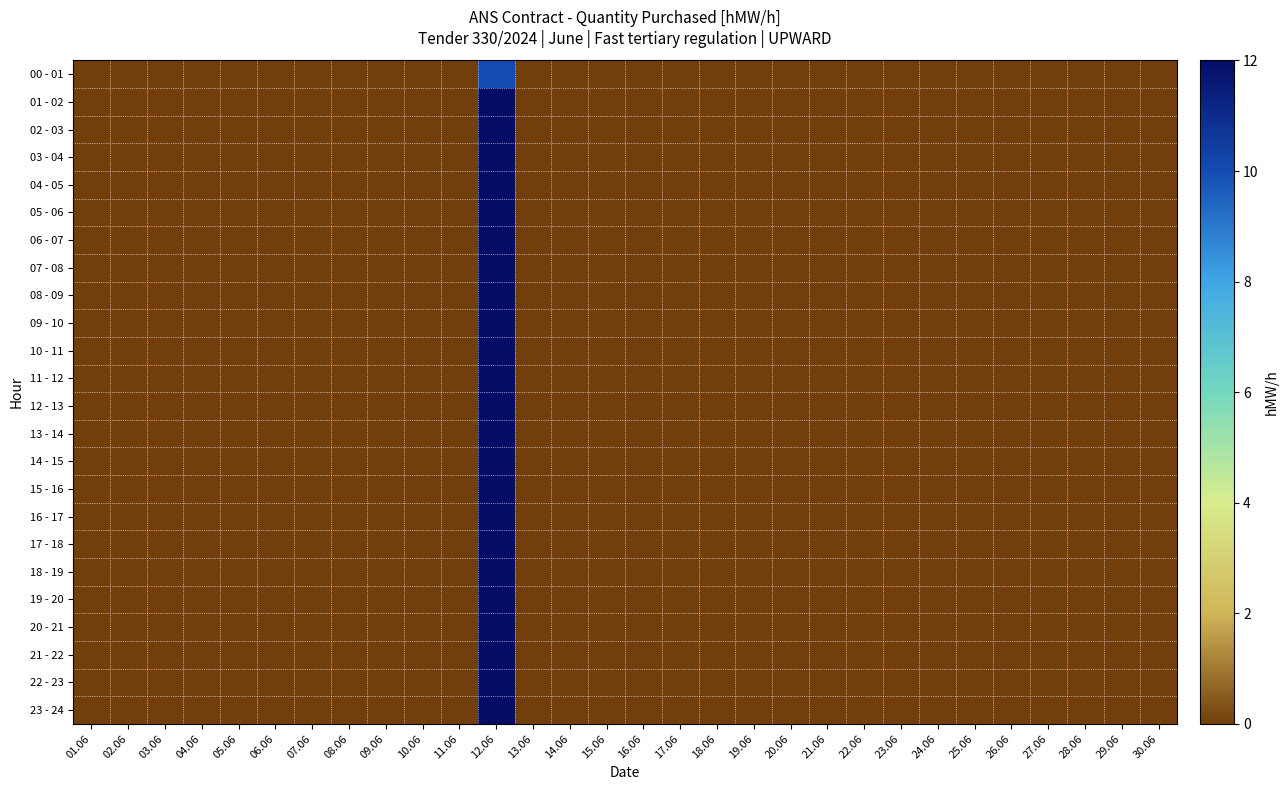

List the series in order of their peak value, lowest first.

00 - 01, 01 - 02, 02 - 03, 03 - 04, 04 - 05, 05 - 06, 06 - 07, 07 - 08, 08 - 09, 09 - 10, 10 - 11, 11 - 12, 12 - 13, 13 - 14, 14 - 15, 15 - 16, 16 - 17, 17 - 18, 18 - 19, 19 - 20, 20 - 21, 21 - 22, 22 - 23, 23 - 24